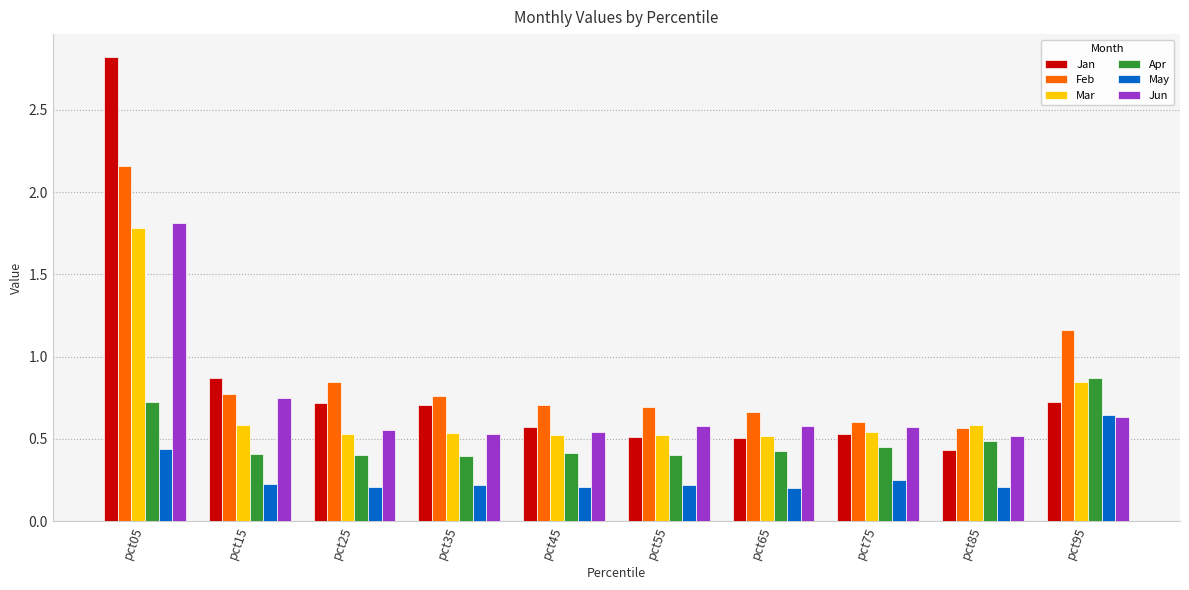

Which series changed the most between pct05 and pct15?

Jan